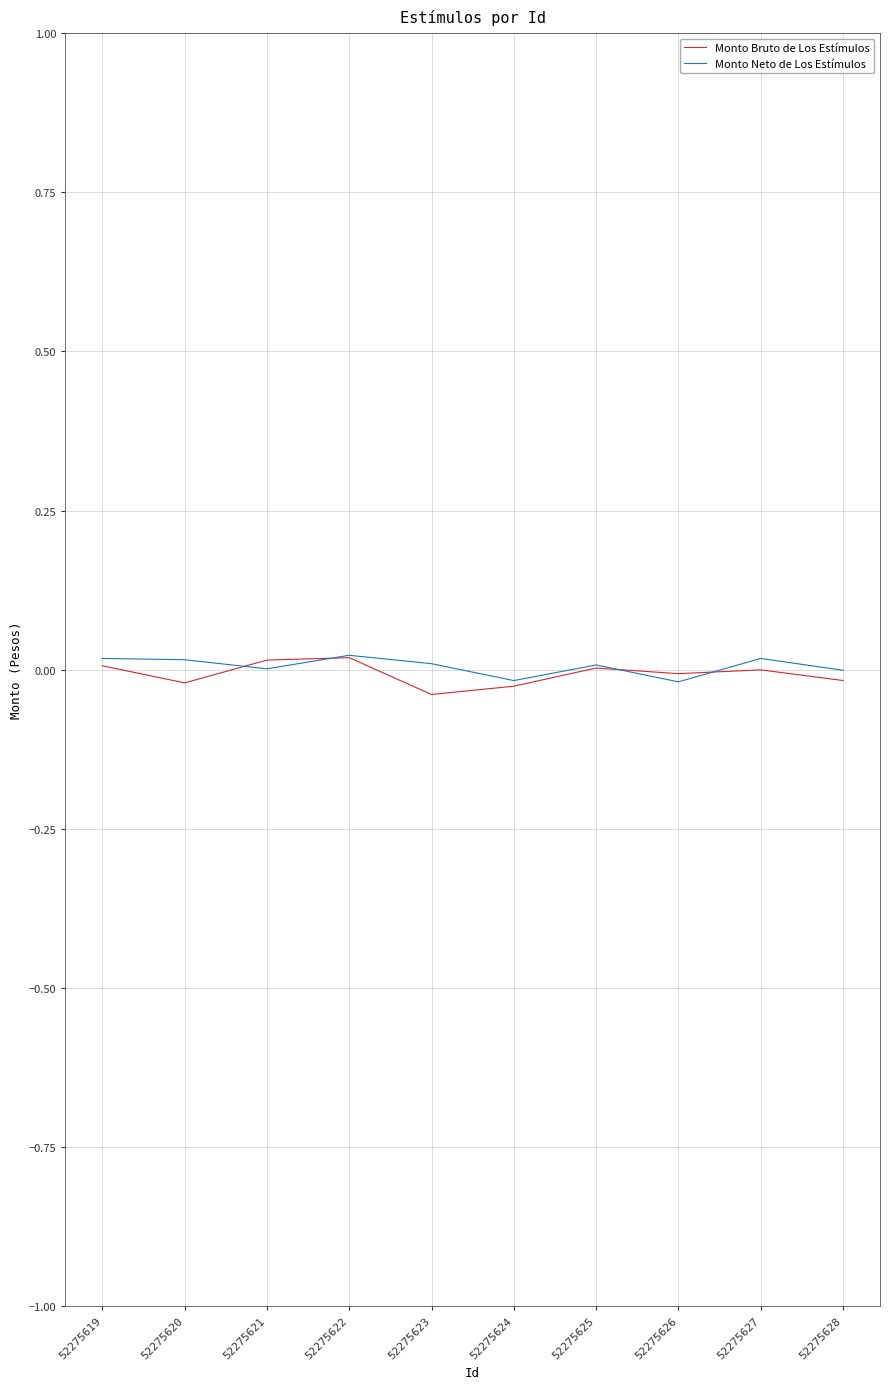

The value of Monto Bruto de Los Estímulos at 52275621 is 0.0. True or false?

True